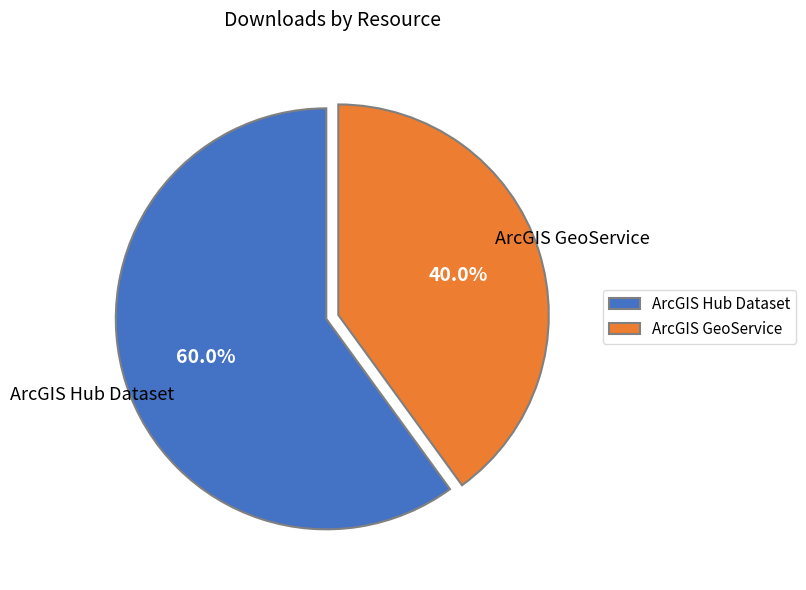

What is the ratio of the value at ArcGIS GeoService to the value at ArcGIS Hub Dataset?

0.7